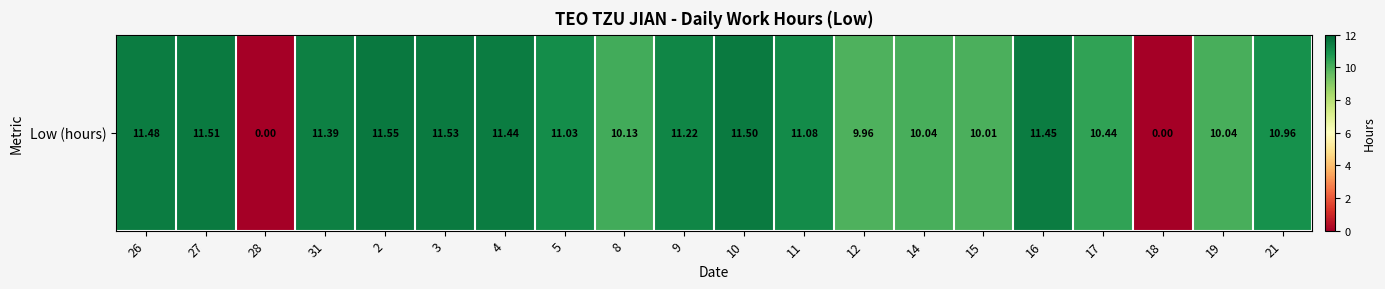

Between 27 and 8, which is larger?

27